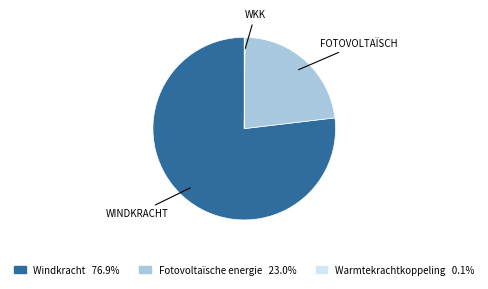

The Windkracht slice represents 77% of the pie. True or false?

True